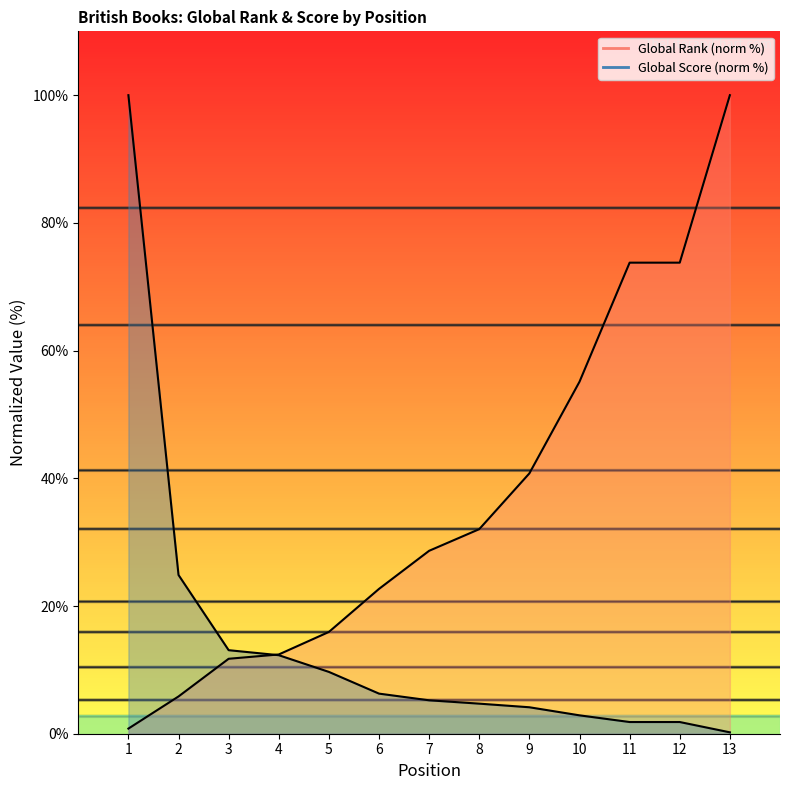

List the series in order of their overall mean, lowest first.

Global Score, Global Rank